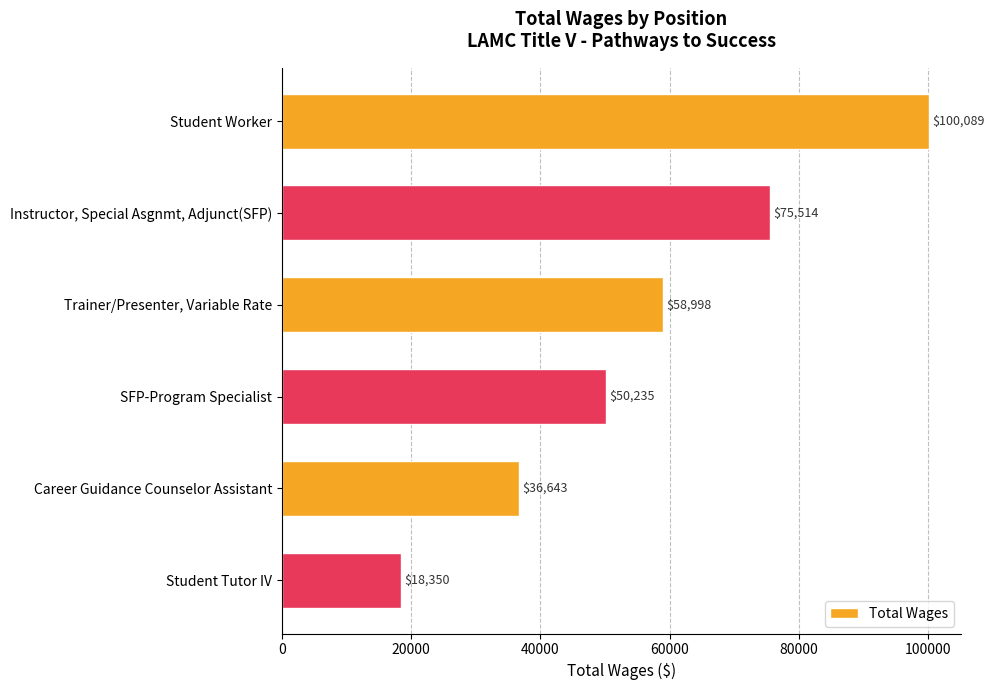

Count the values in the range 36643 to 75514.

4